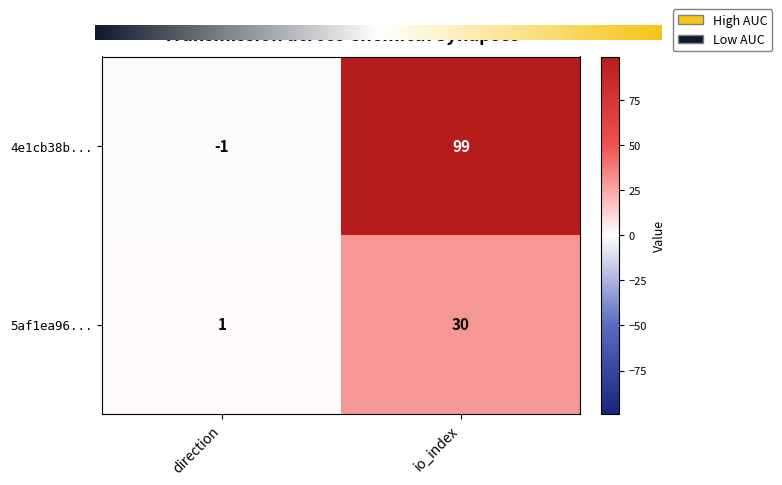

What is the sum of all 5af1ea96... values?

31